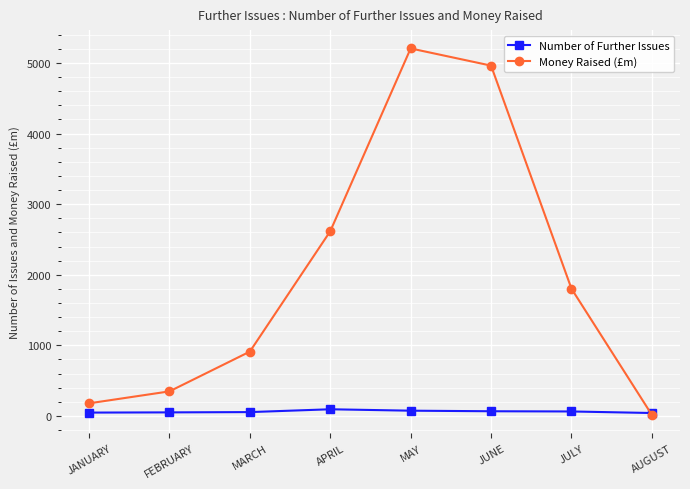

True or false: Money Raised (£m) has more than 0 interior local peaks.

True